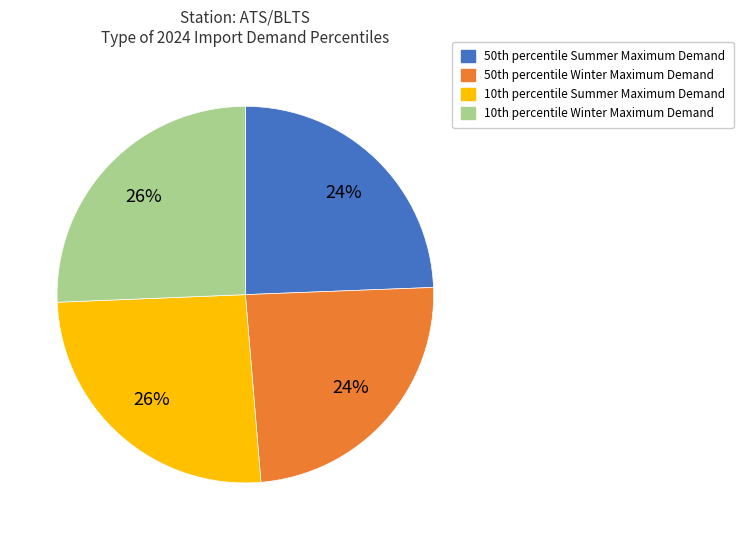

To the nearest percent, what is the average slice percentage?

25%